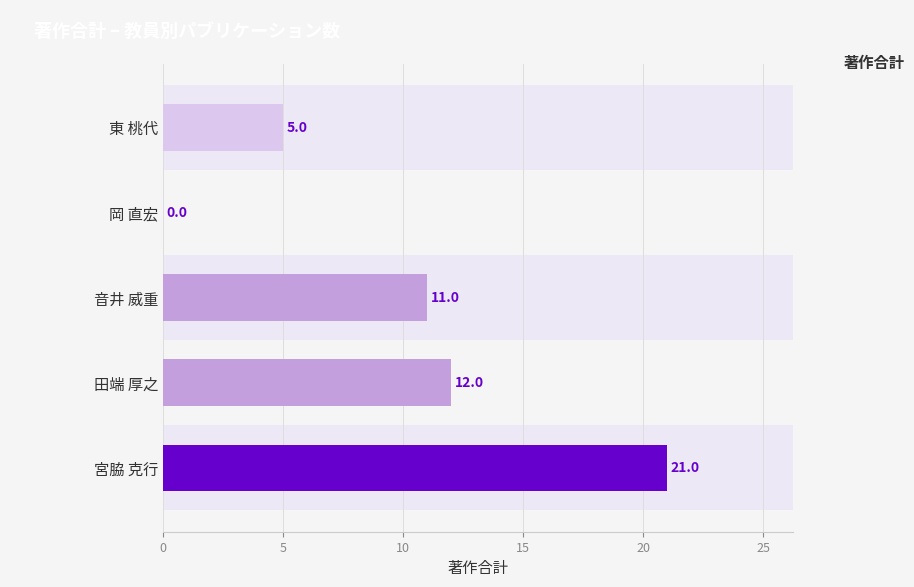

What is the greatest value displayed?

21